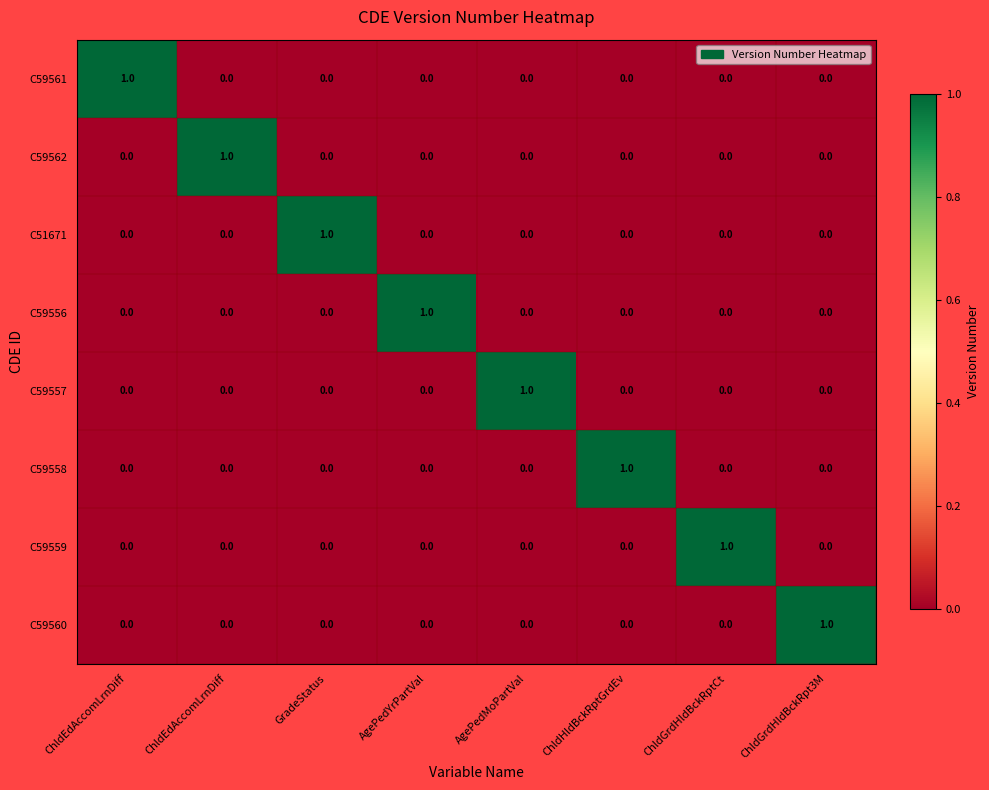

How many values in the C59560 series exceed 0?

1